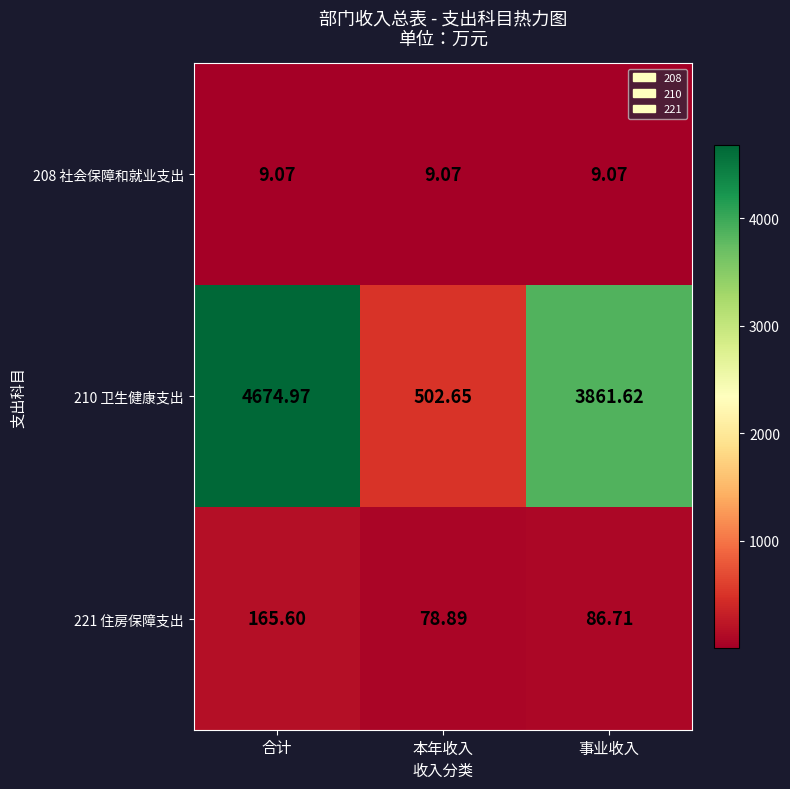

Which label corresponds to the largest value in the chart?

合计